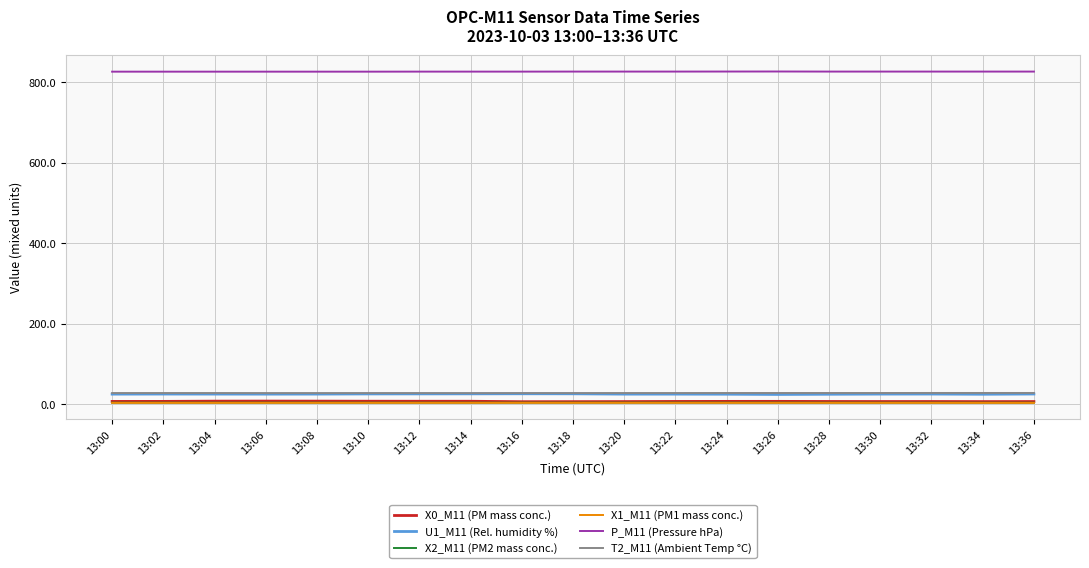

True or false: T2_M11 (Ambient Temp °C) and U1_M11 (Rel. humidity %) cross at least once.

False